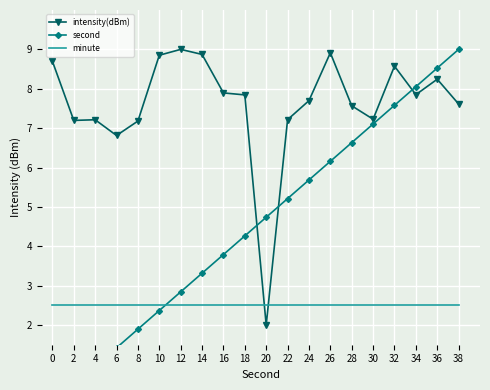

Reading left to right, what are all the values shown in this chart?

intensity(dBm): 0=8.7	2=7.2	4=7.2	6=6.8	8=7.2	10=8.9	12=9.0	14=8.9	16=7.9	18=7.8	20=2.0	22=7.2	24=7.7	26=8.9	28=7.6	30=7.2	32=8.6	34=7.8	36=8.2	38=7.6
second: 0=0.0	2=0.5	4=0.9	6=1.4	8=1.9	10=2.4	12=2.8	14=3.3	16=3.8	18=4.3	20=4.7	22=5.2	24=5.7	26=6.2	28=6.6	30=7.1	32=7.6	34=8.1	36=8.5	38=9.0
minute: 0=2.5	2=2.5	4=2.5	6=2.5	8=2.5	10=2.5	12=2.5	14=2.5	16=2.5	18=2.5	20=2.5	22=2.5	24=2.5	26=2.5	28=2.5	30=2.5	32=2.5	34=2.5	36=2.5	38=2.5